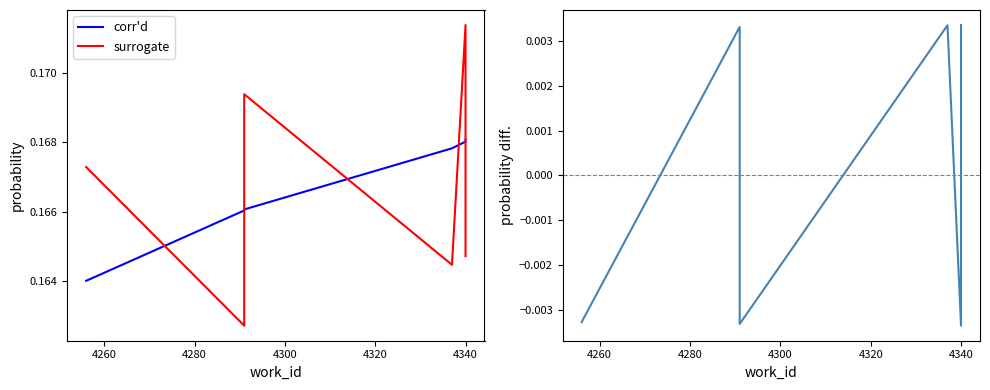

How many series are shown in this chart?

3